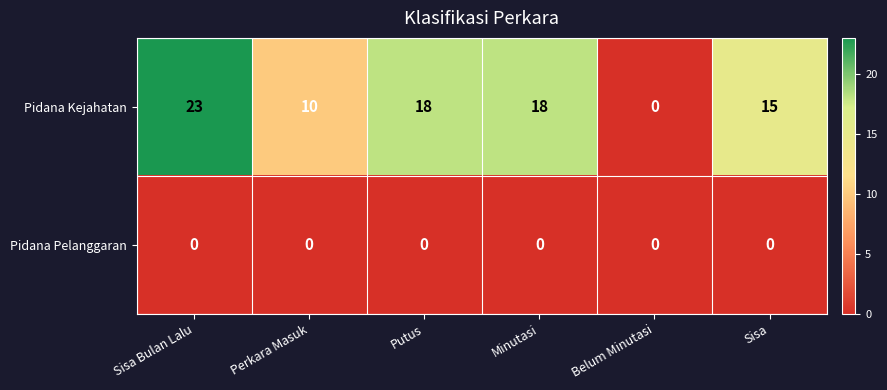

What is the maximum value shown in the chart?

23